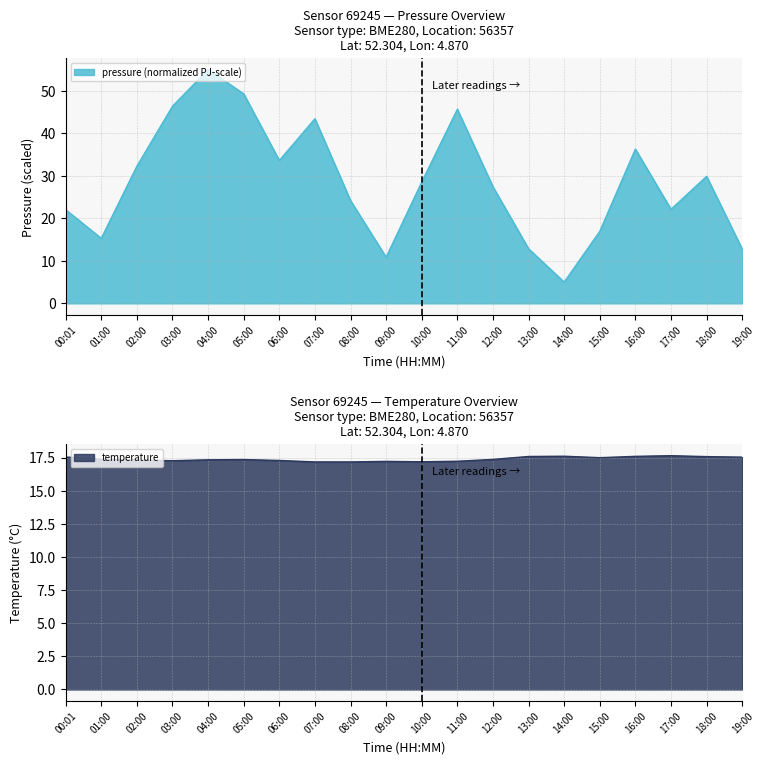

True or false: pressure and temperature intersect in this chart.

True